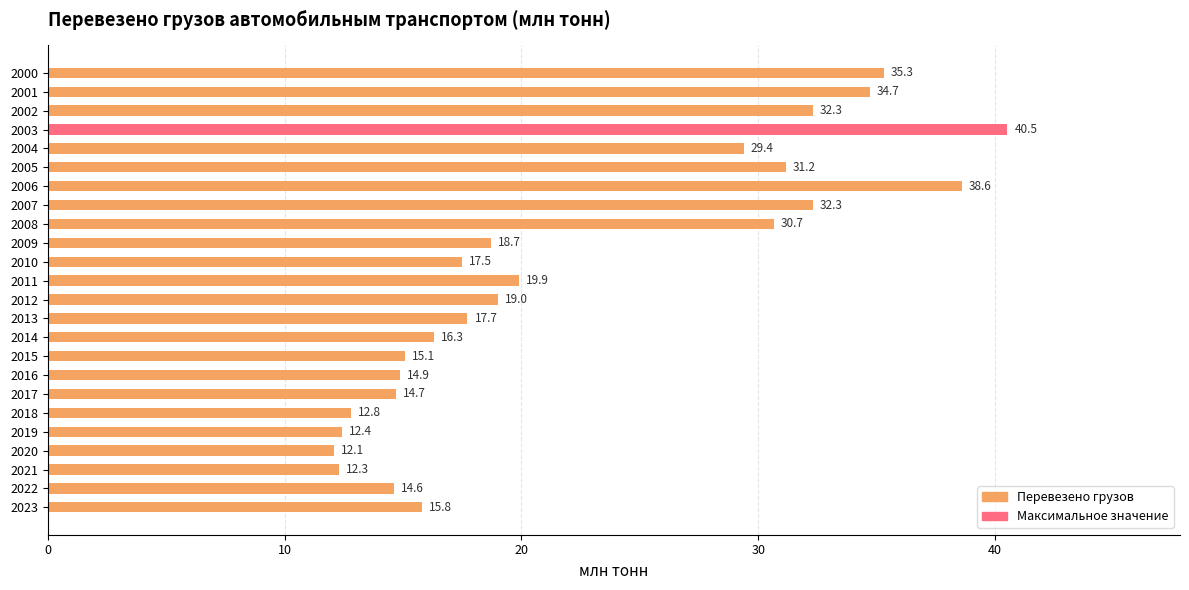

What is the difference between the maximum and minimum values?

28.4